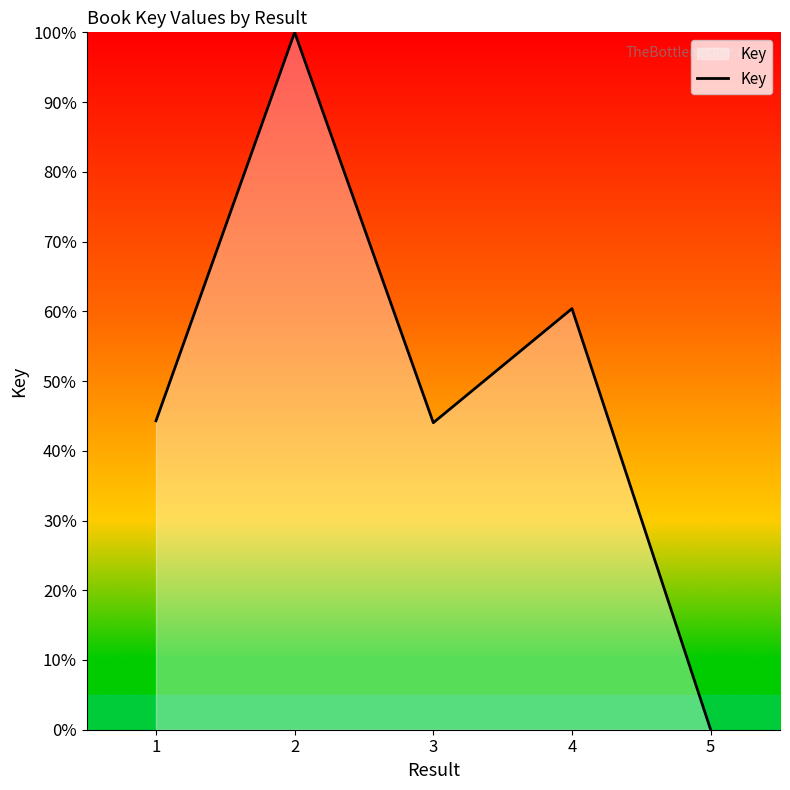

What is the greatest value displayed?

100.0